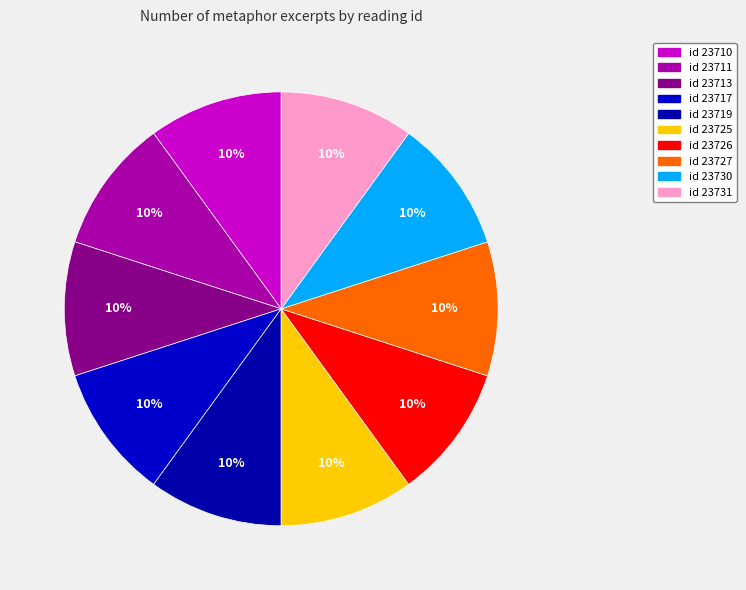

How many slices are in this pie chart?

10